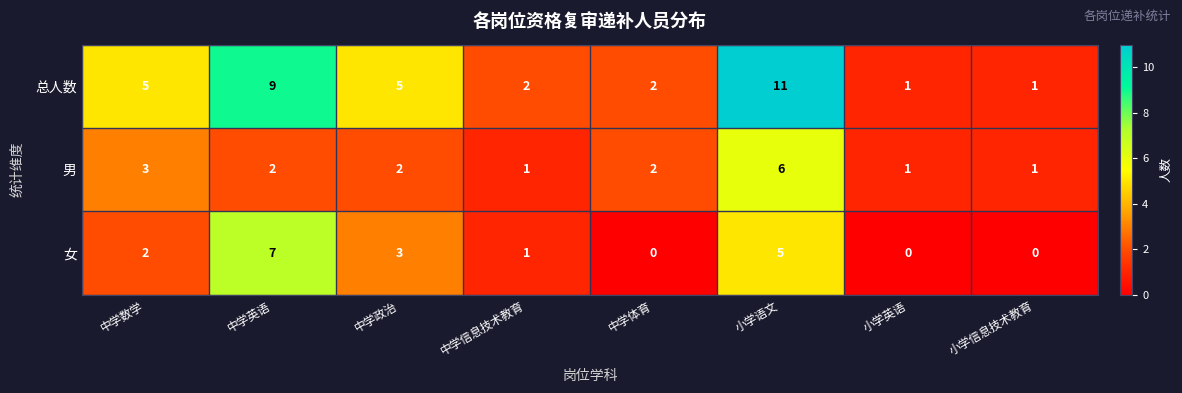

Where is 女 nearest to the value 3?

中学政治